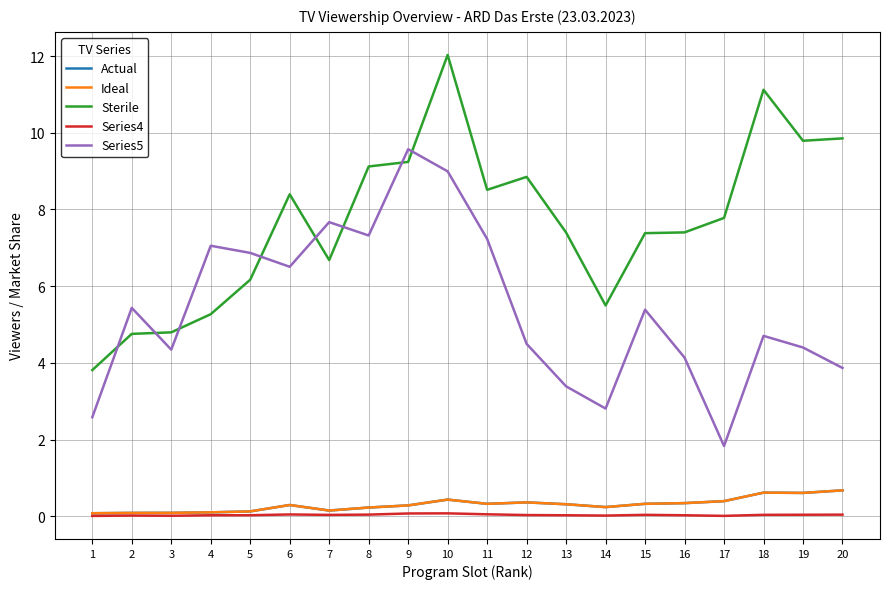

Does the chart display data point markers on the line(s)?

No